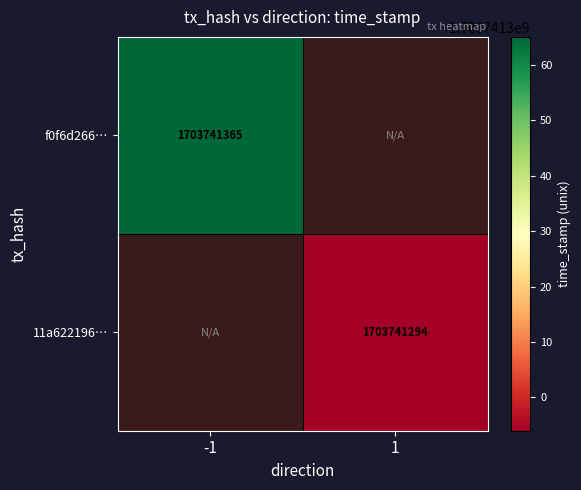

Reading left to right, what are all the values shown in this chart?

f0f6d266119b4b28b894a9199f497b6a9ab7a03: 1703741365	0
11a622196c7ce01927c797d0bba48aadb80ded9: 0	1703741294